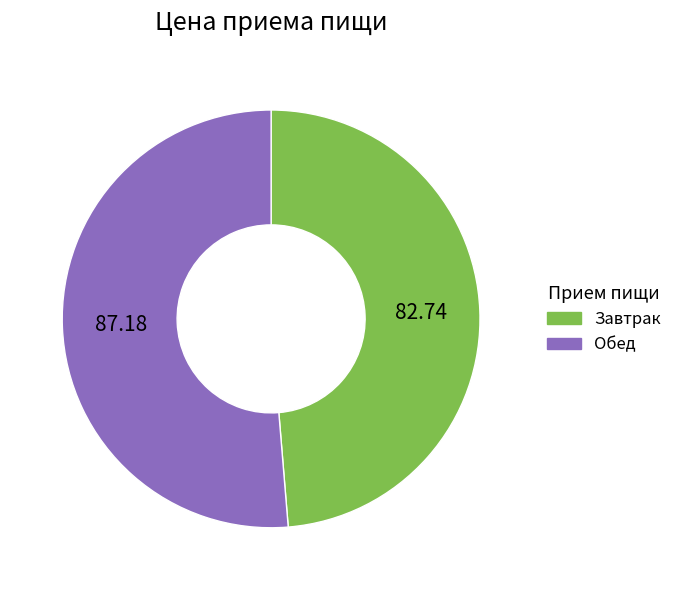

Is the sum of Обед and Завтрак greater than half?

Yes